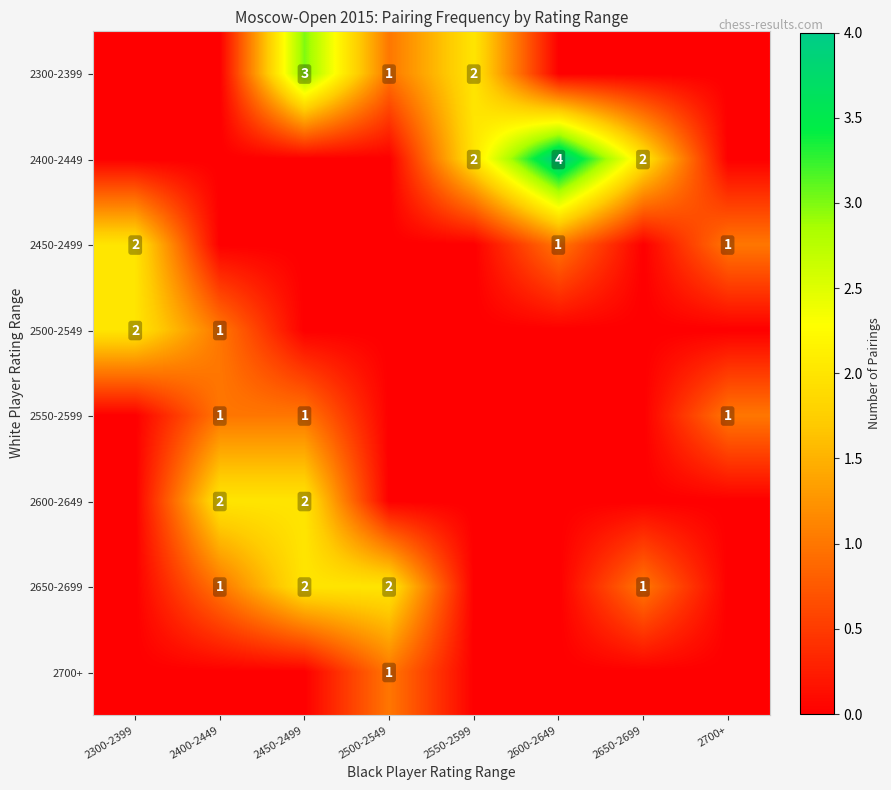

The 2650-2699 series shows 3 at 2500-2549. True or false?

False